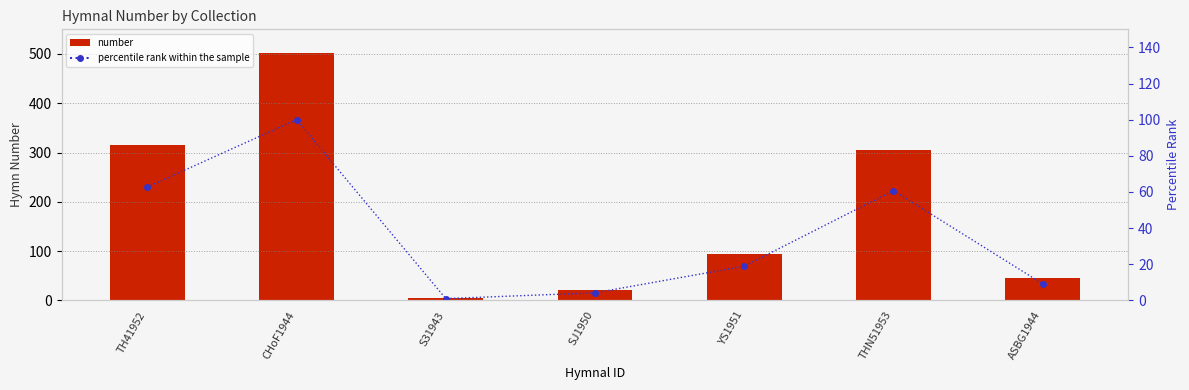

Rank the series at SJ1950 from highest to lowest value.

number, percentile rank within the sample